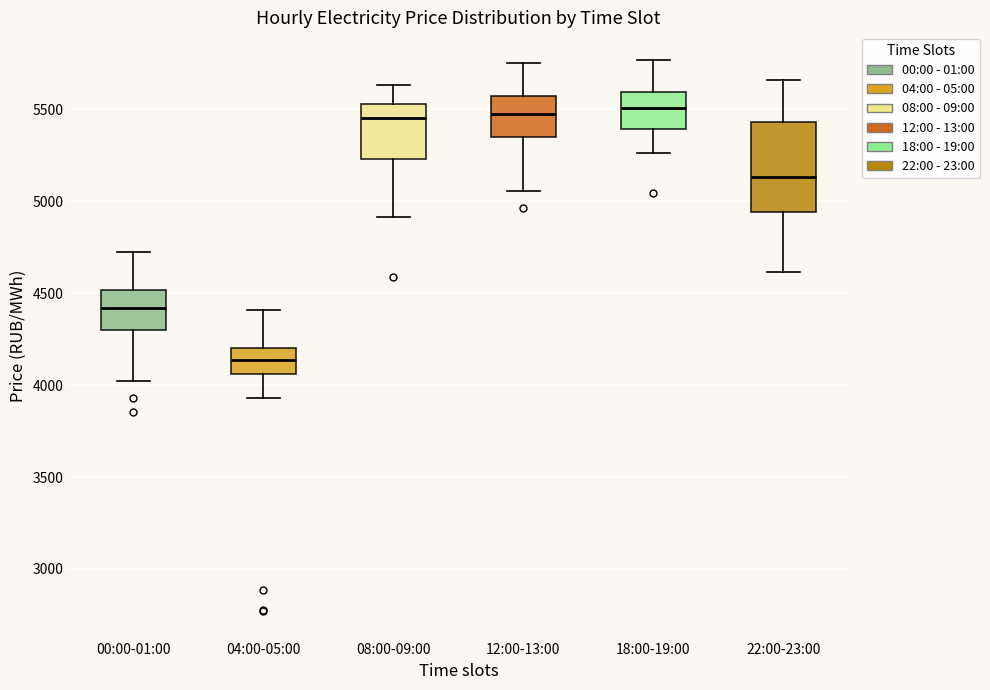

Comparing the boxes themselves (not the whiskers), which one is the tallest?

22:00-23:00